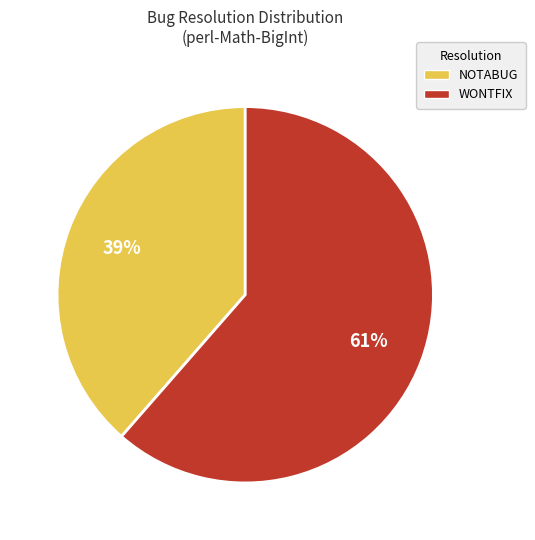

Is it true that WONTFIX is 61% of the pie?

True